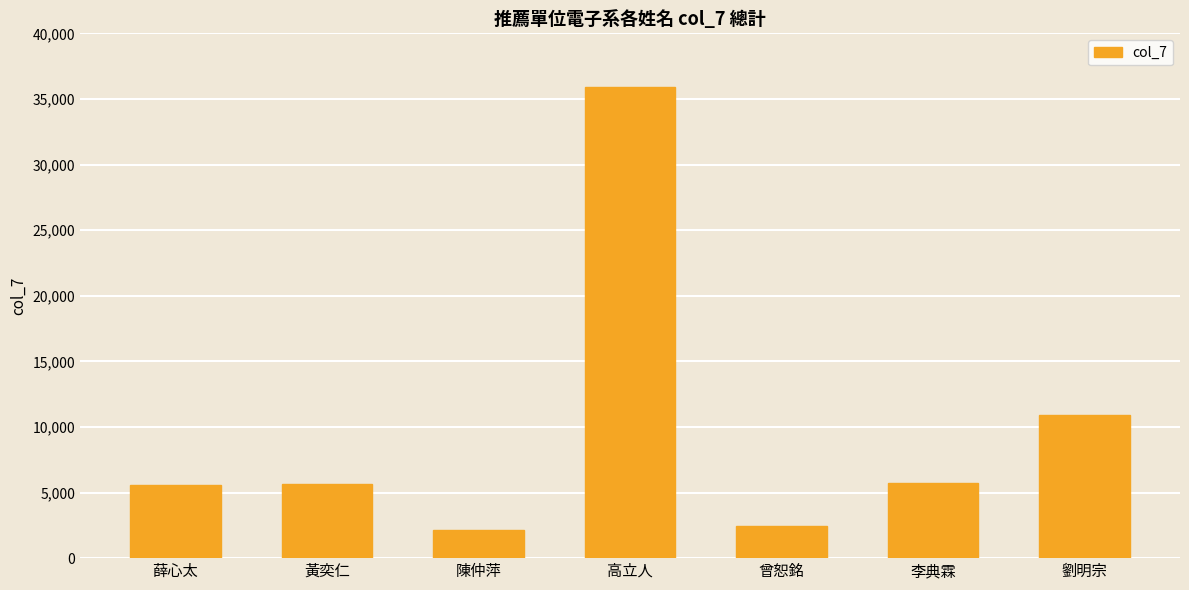

What is the maximum value shown in the chart?

35931